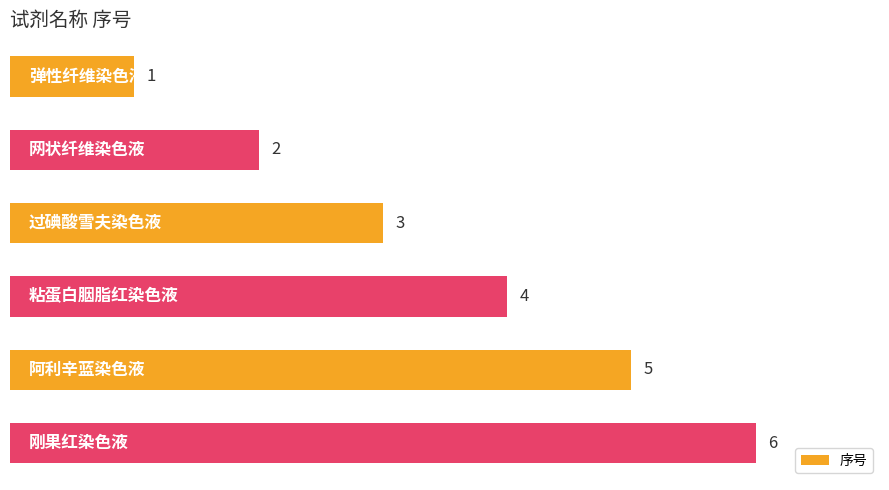

Count the values in the range 2 to 5.

4